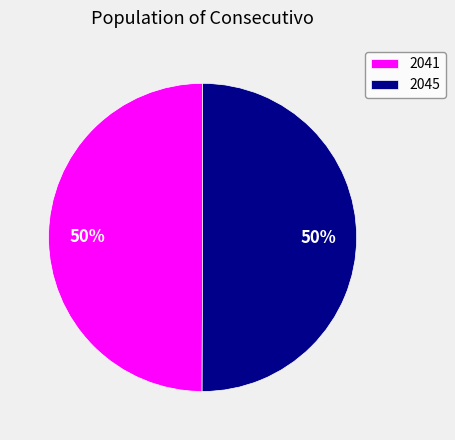

Approximately how many times larger is the value at 2041 compared to 2045?

1.0